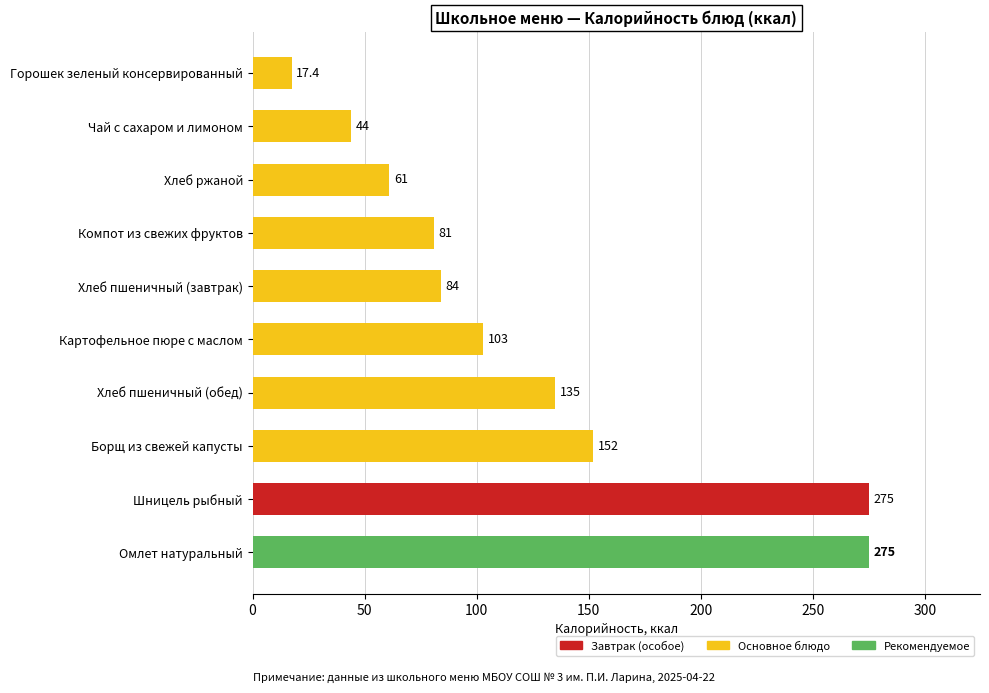

Between Шницель рыбный and Компот из свежих фруктов, which is larger?

Шницель рыбный